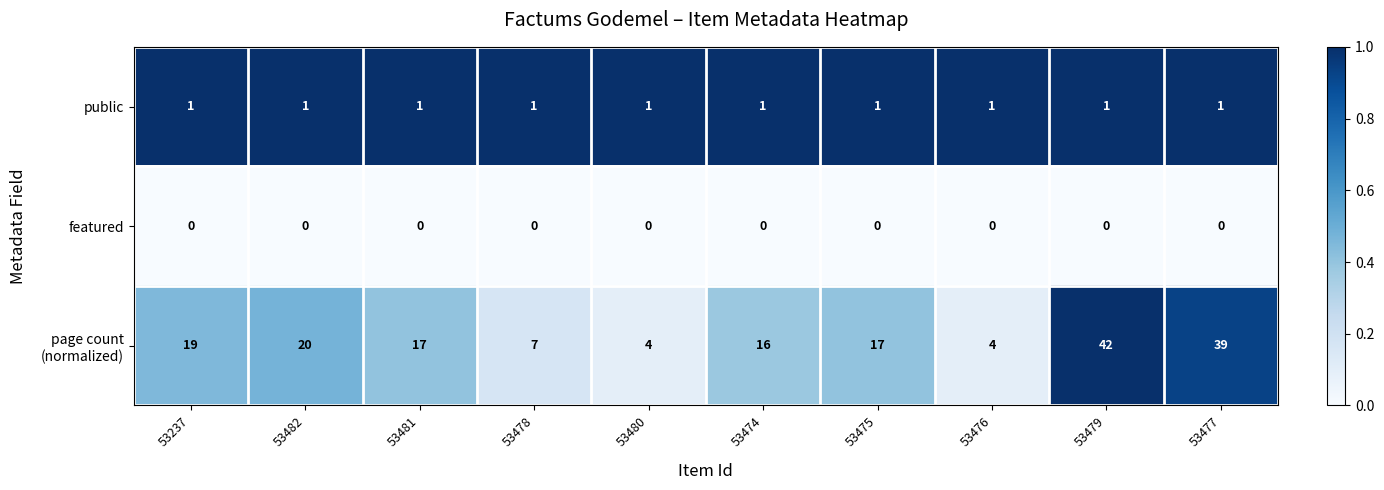

What is the maximum value shown in the chart?

42